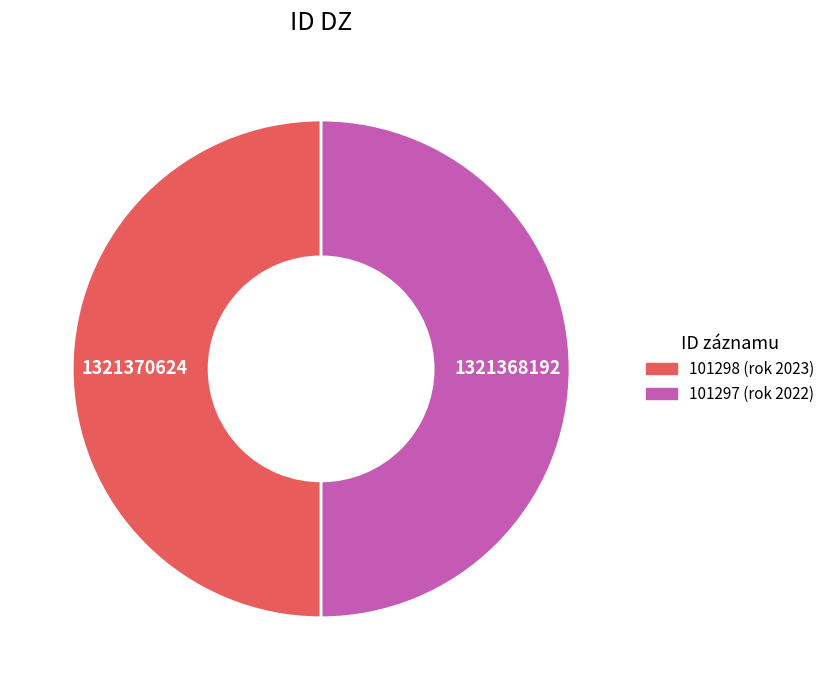

To the nearest percent, what is the average slice percentage?

50%